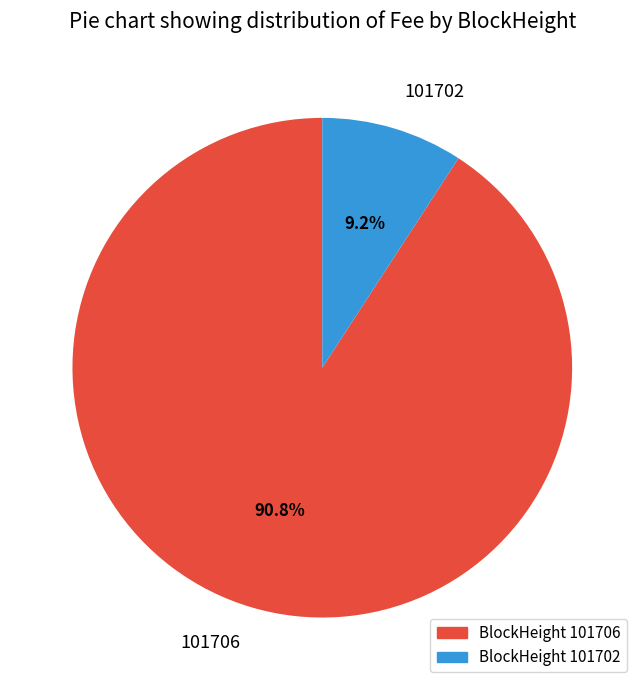

Does 101706 account for over 50% of the chart?

Yes